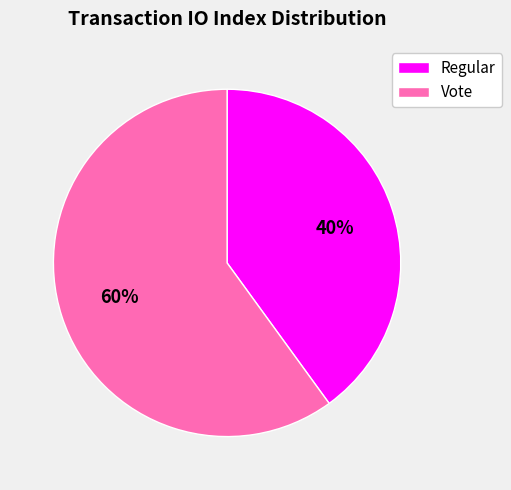

Which slice is the smallest?

Regular